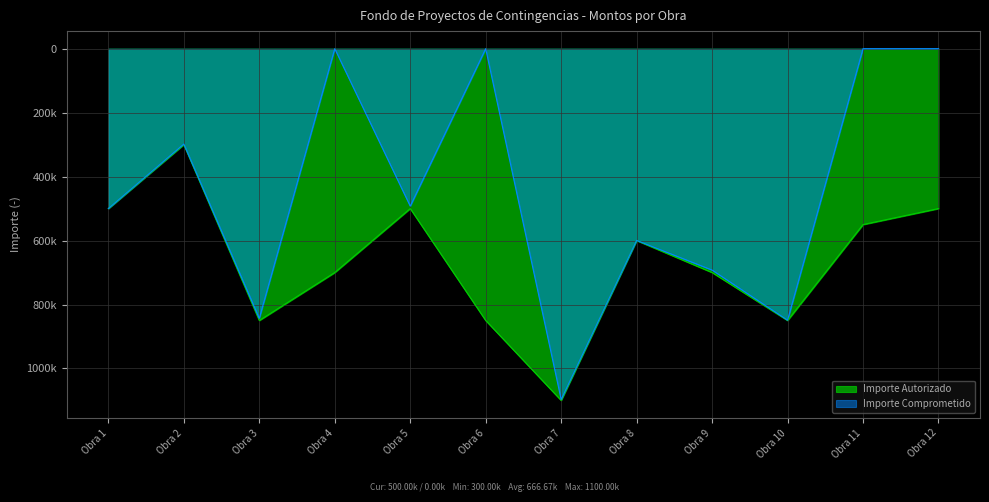

Reading left to right, list all the values displayed in this chart.

Importe Autorizado: -500000.0	-300000.0	-850000.0	-700000.0	-500000.0	-850000.0	-1100000.0	-600000.0	-700000.0	-850000.0	-550000.0	-500000.0
Importe Comprometido: -499758.4	-298154.0	-843485.0	-0.0	-492358.9	-0.0	-1097076.9	-599643.3	-692372.8	-849078.9	-0.0	-0.0